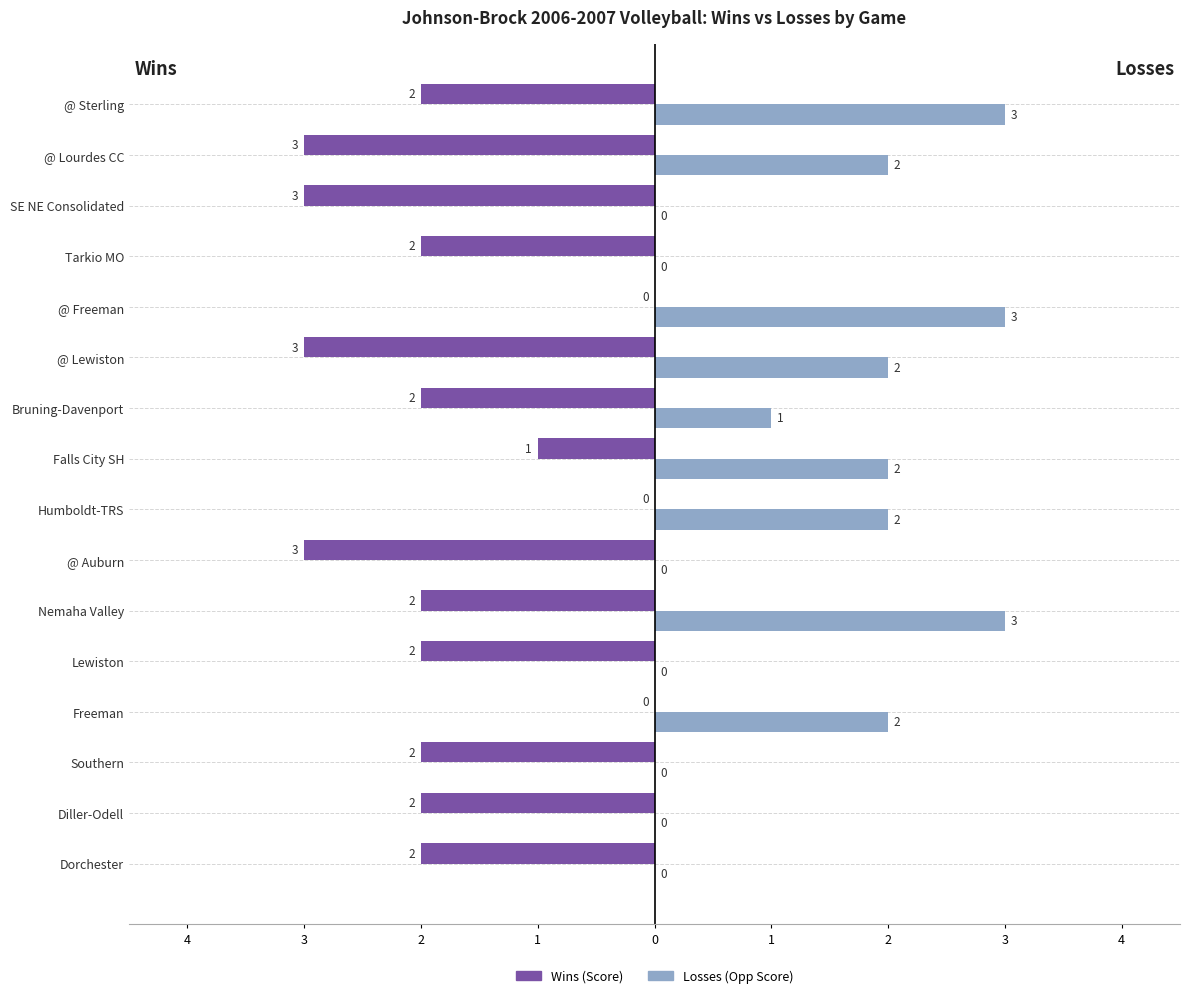

What are all the series names shown in the legend?

Wins (Score), Losses (Opp Score)